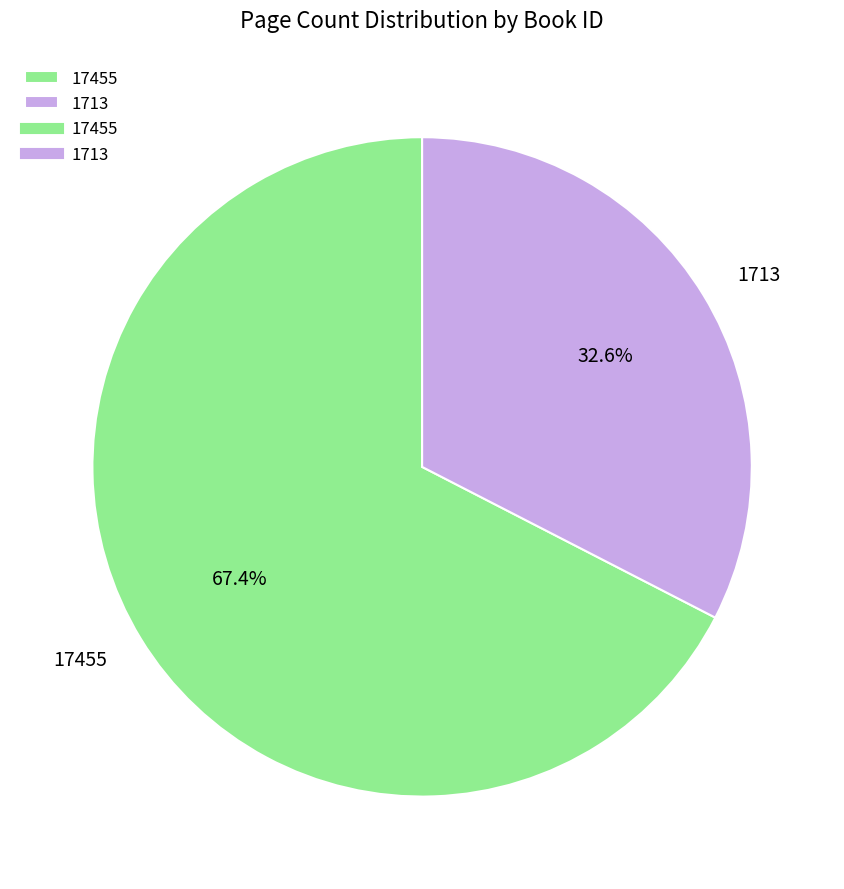

Which category has the smallest portion of the pie?

1713